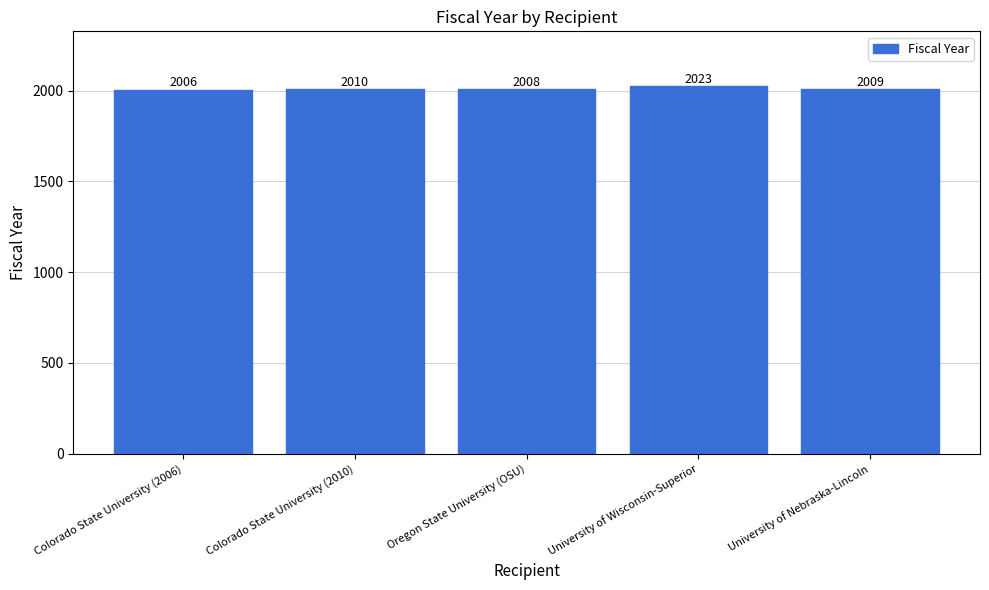

The chart shows a value of 2006 at Colorado State University (2006). True or false?

True